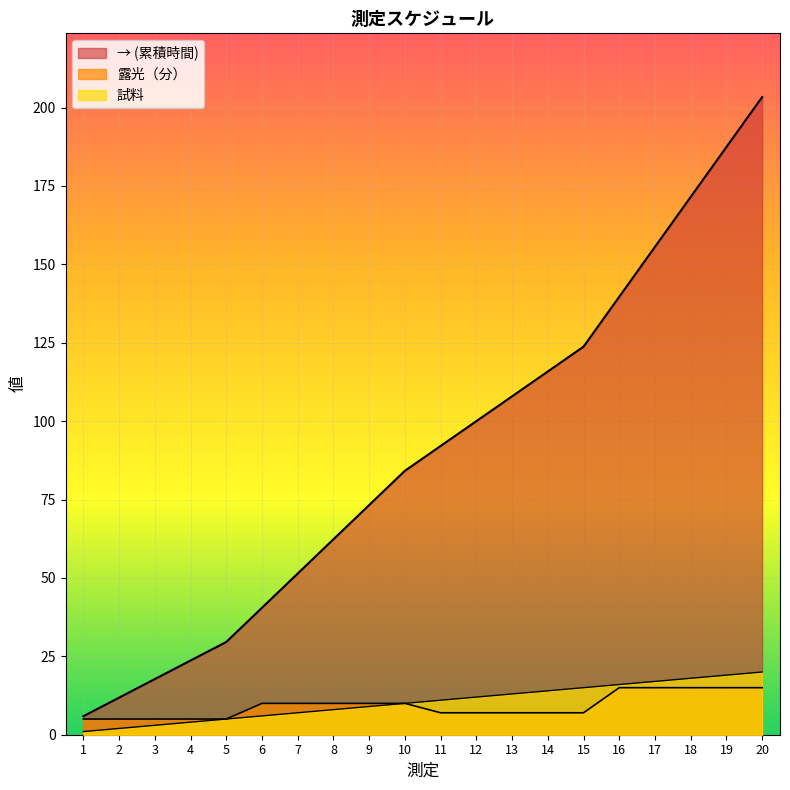

Where is → nearest to the value 104?

13